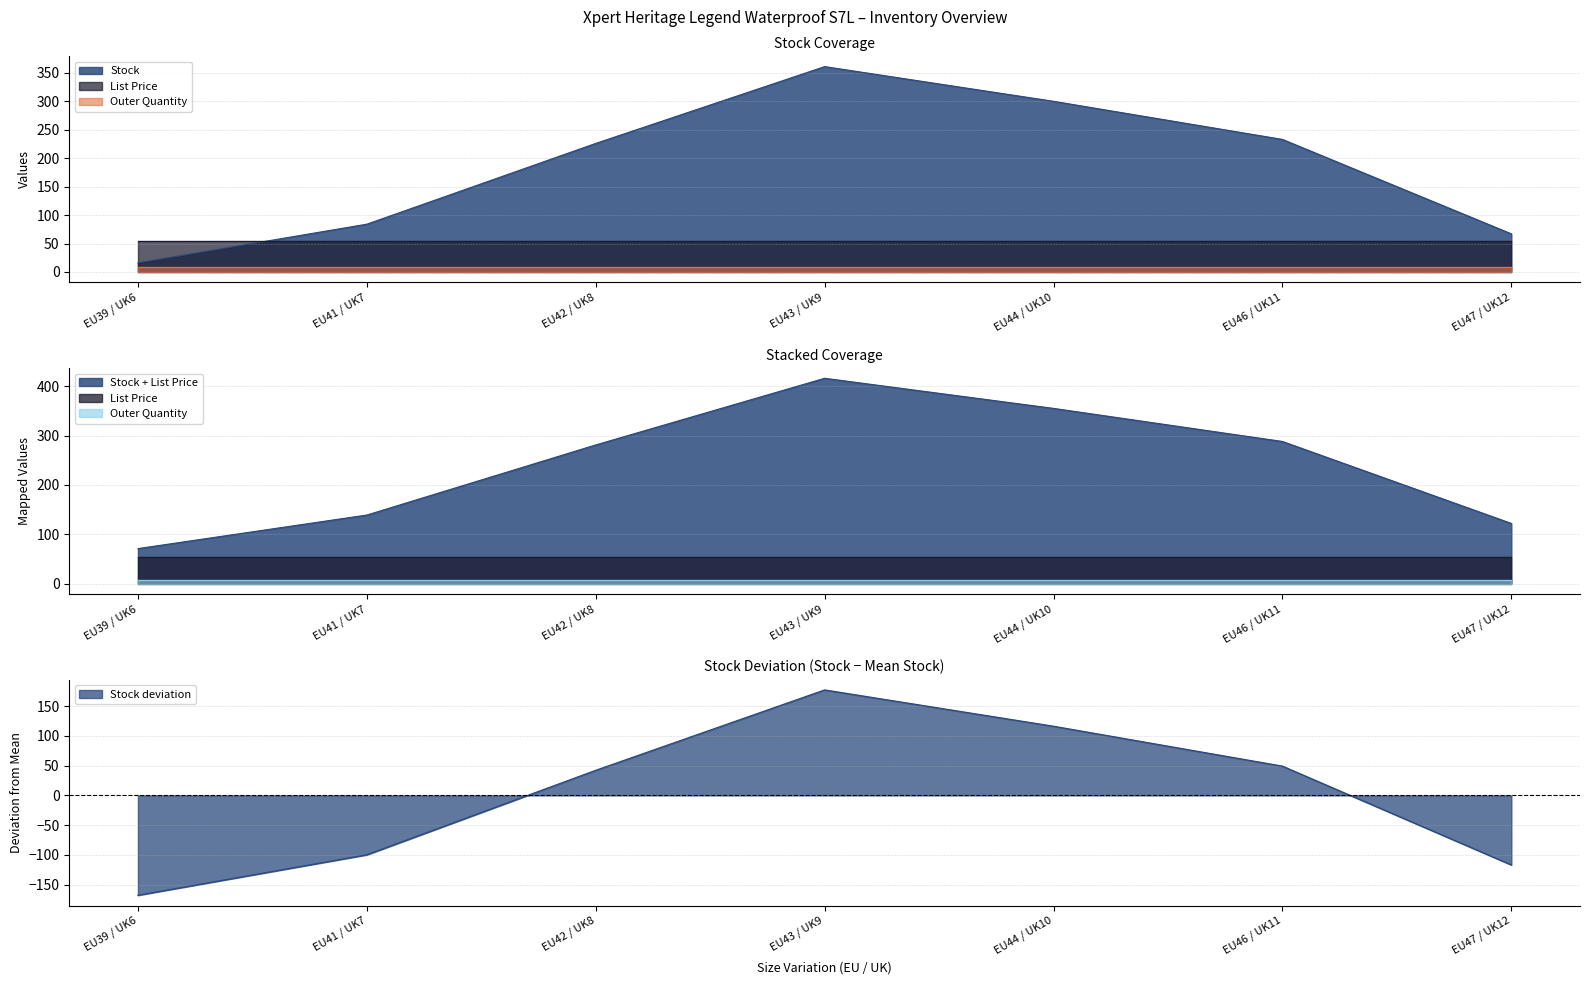

True or false: List Price and Outer Quantity intersect in this chart.

False